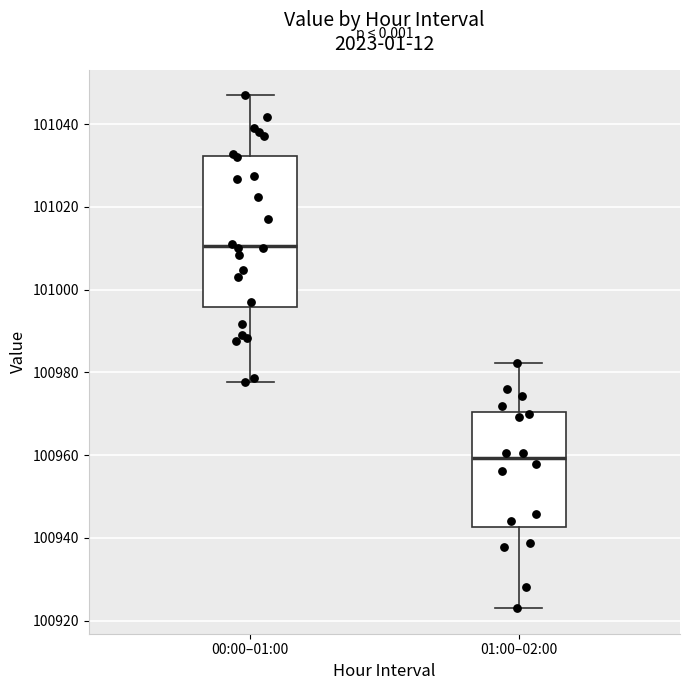

Which box's median line is the lowest?

01:00–02:00